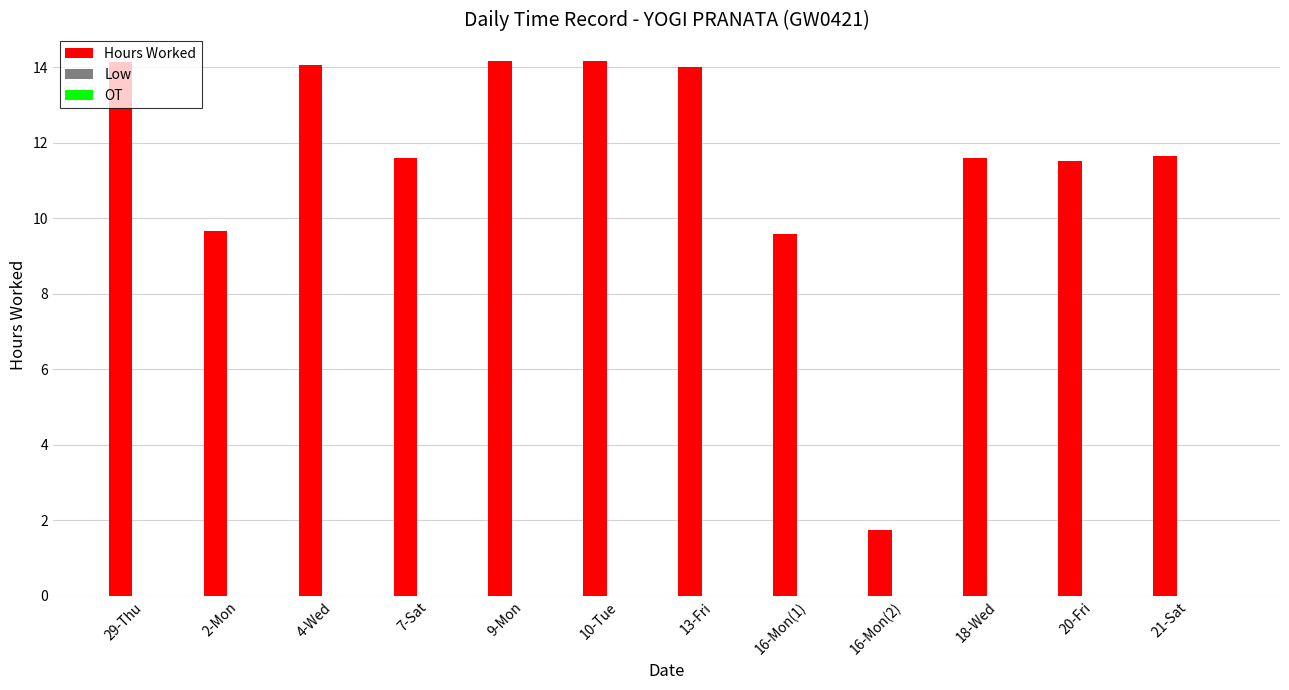

What is the maximum value shown in the chart?

14.2